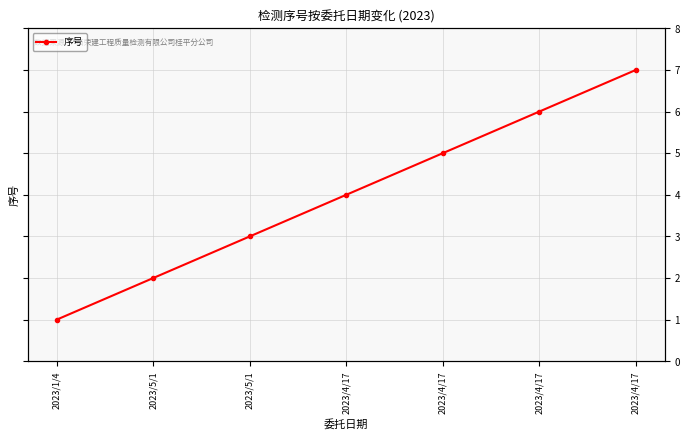

What is the difference between the values at 2023/5/1 and 2023/4/17?

1